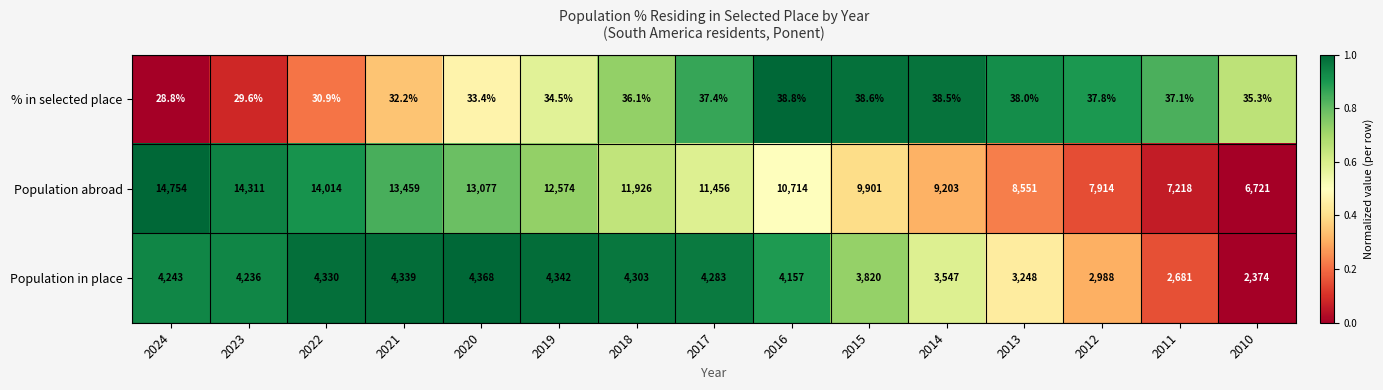

Rank the series at 2010 from highest to lowest value.

Population abroad, Population in place, % in selected place